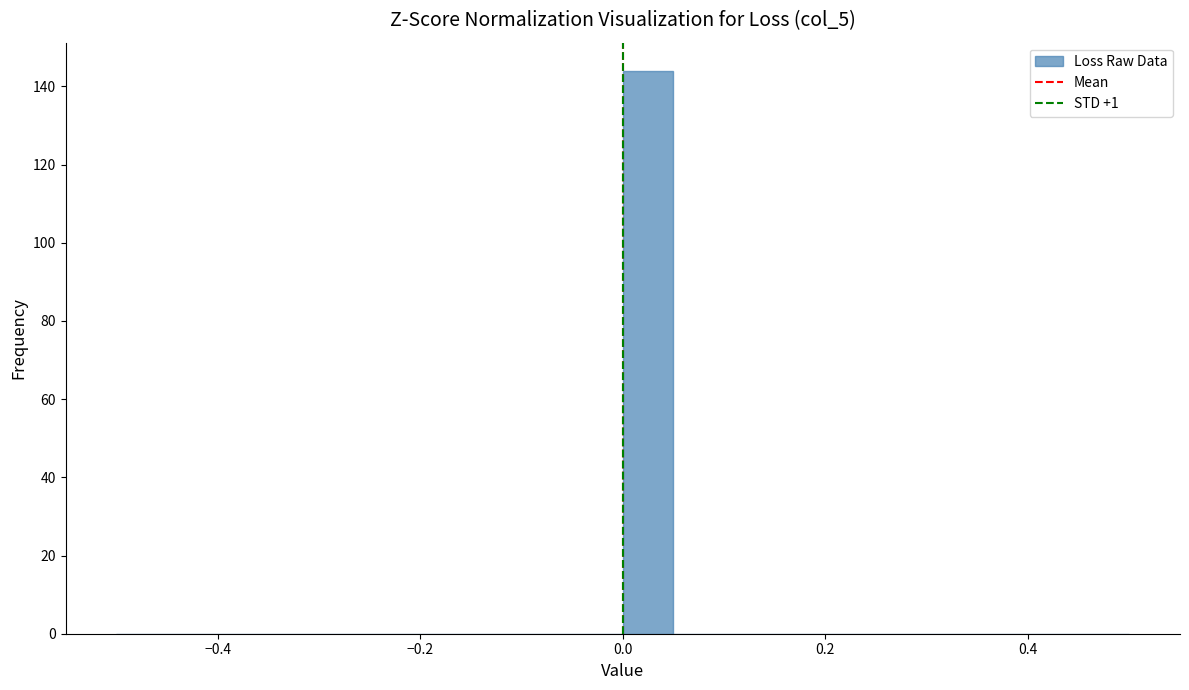

Read against the x-axis, roughly where is the centre of the tallest bar?

0.02